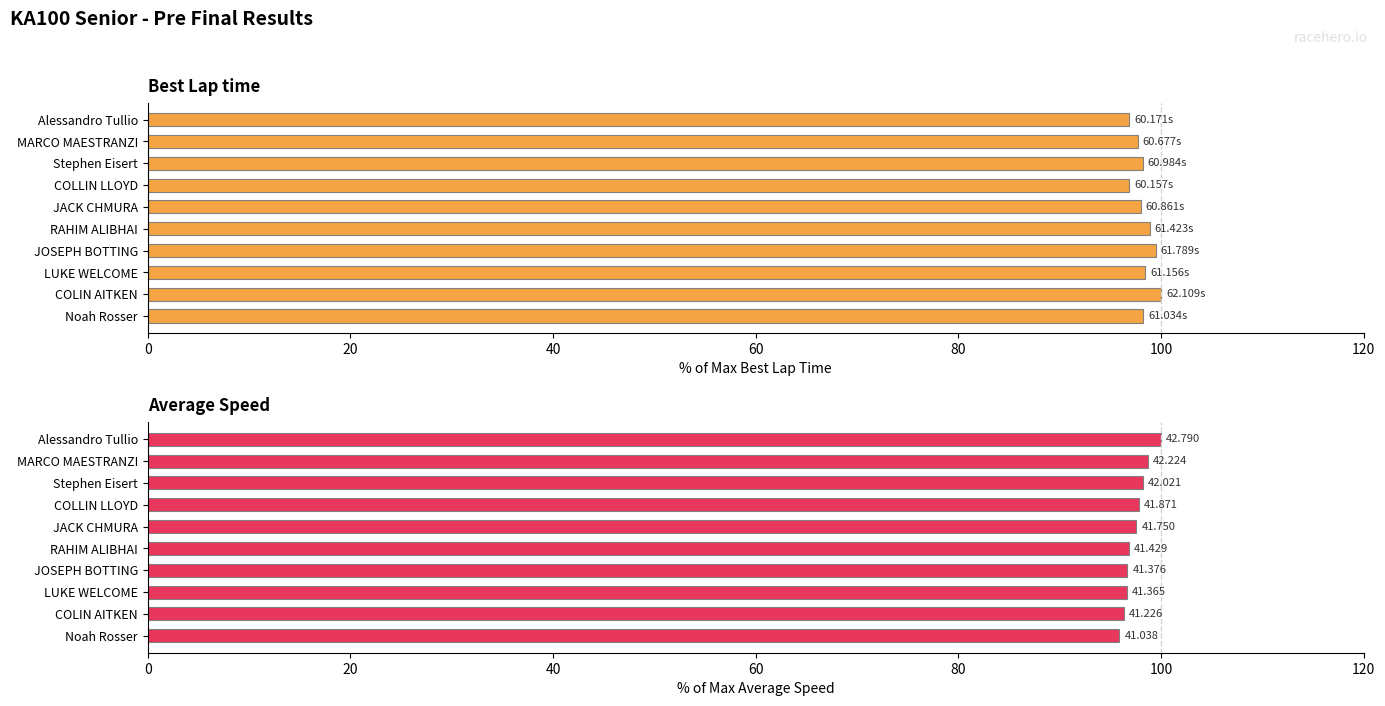

The value of Average Speed at RAHIM ALIBHAI is 96.8. True or false?

True